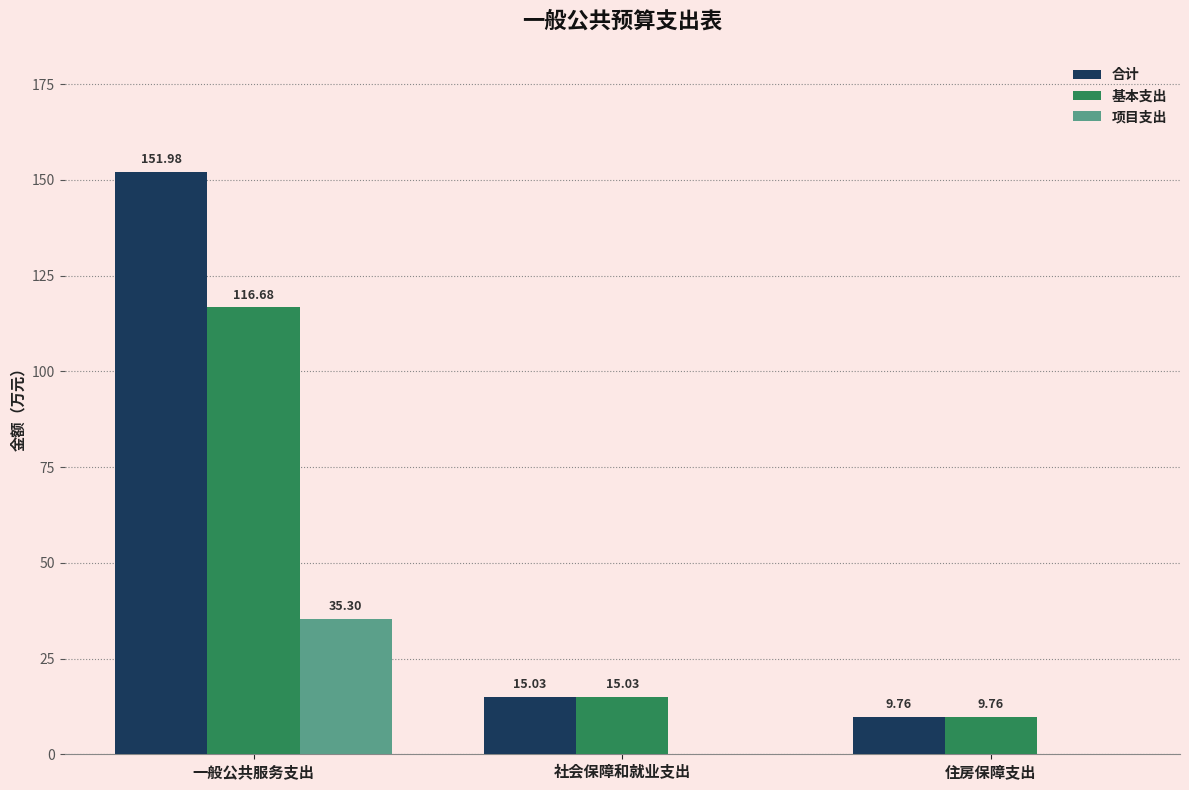

Between 一般公共服务支出 and 住房保障支出, which series saw the biggest shift?

合计